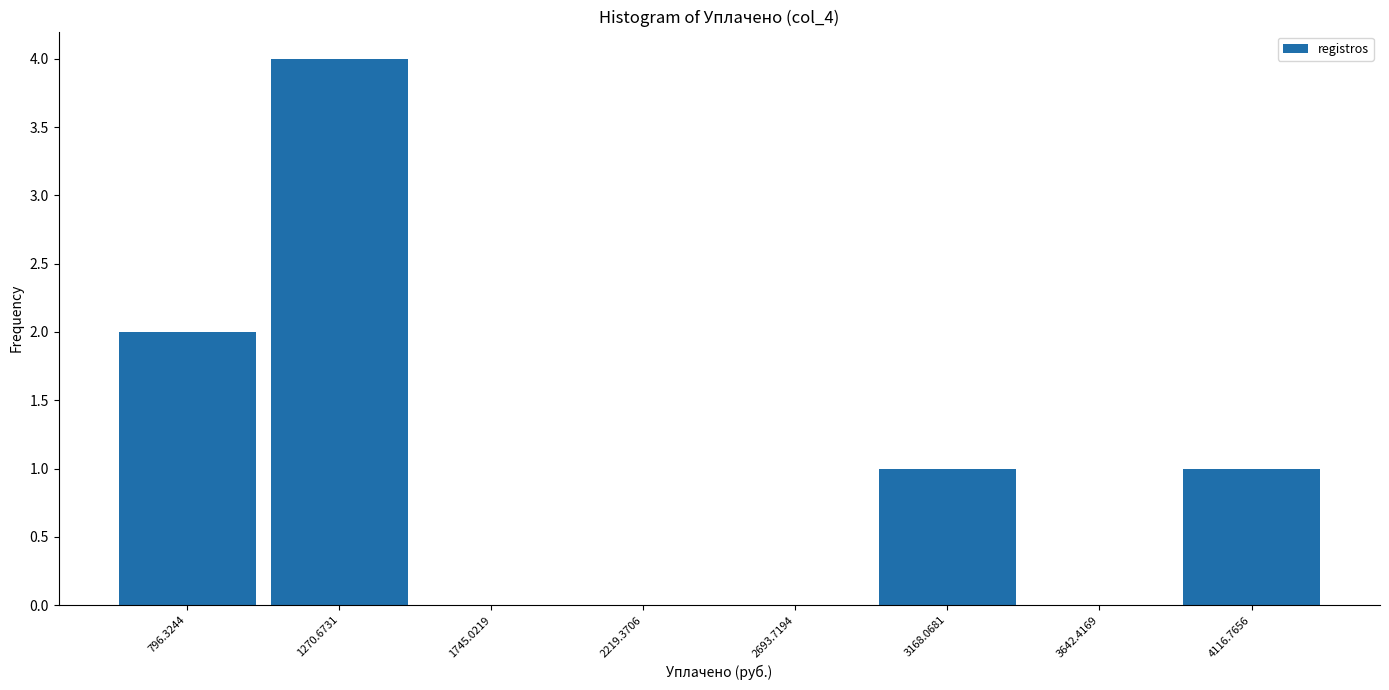

Reading left to right, transcribe this chart: for each bar, give the range it covers on the x-axis and its height. Neither the bar edges nor the heights are printed on the chart, so give them approximately, as read against the axes.

550 to 1050: 2
1050 to 1500: 4
1500 to 2000: 0
2000 to 2450: 0
2450 to 2950: 0
2950 to 3400: 1
3400 to 3900: 0
3900 to 4350: 1